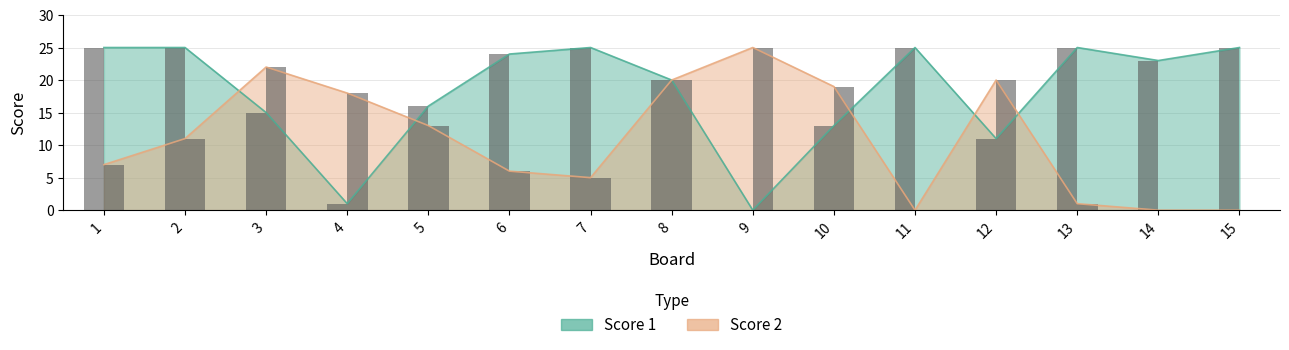

How many series are shown in this chart?

2